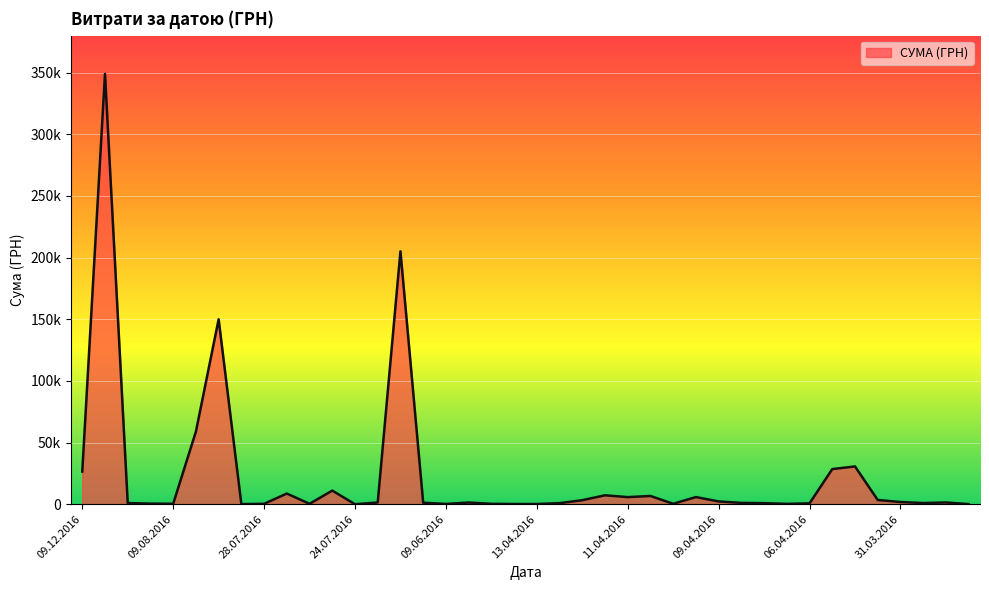

Does the chart display data point markers on the line(s)?

No